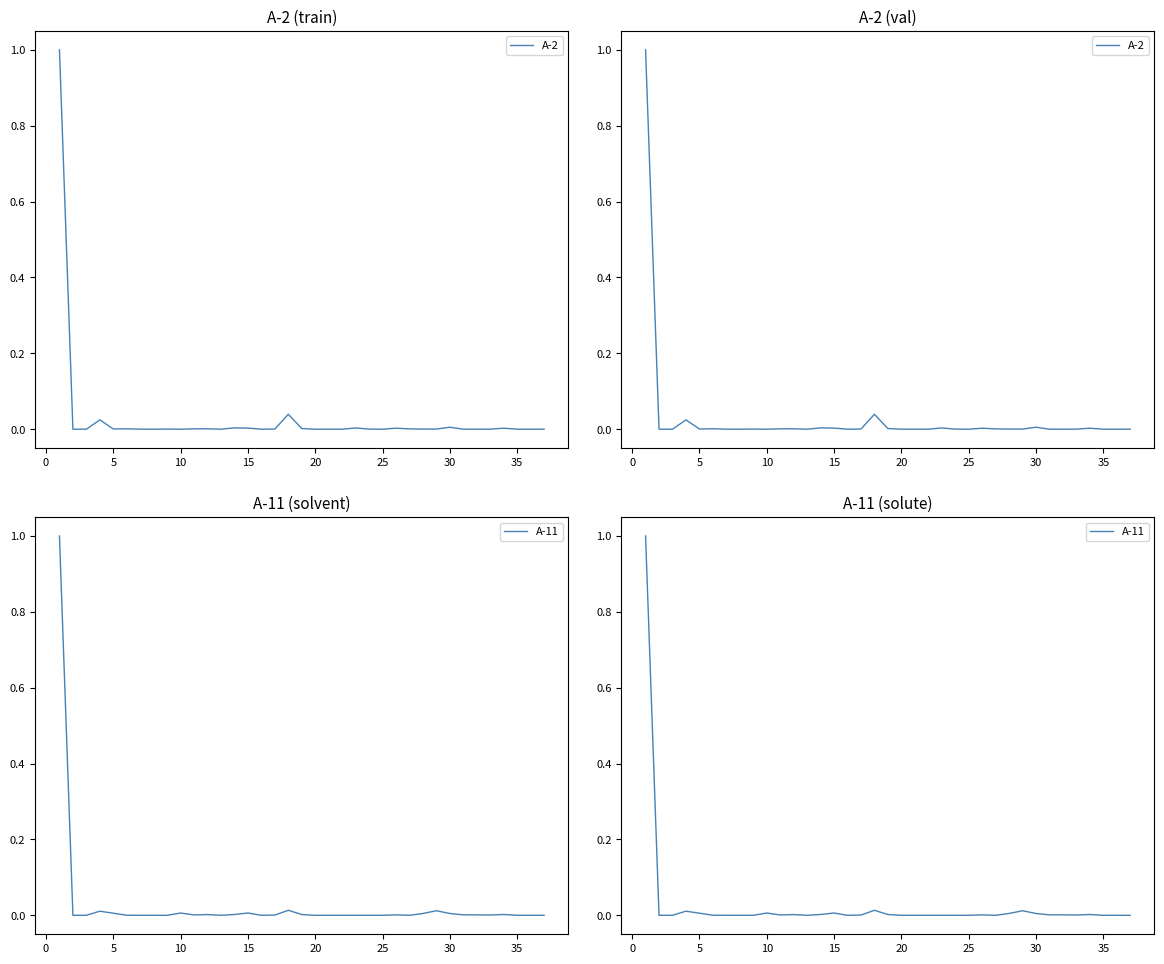

Count the number of categories in the chart.

37